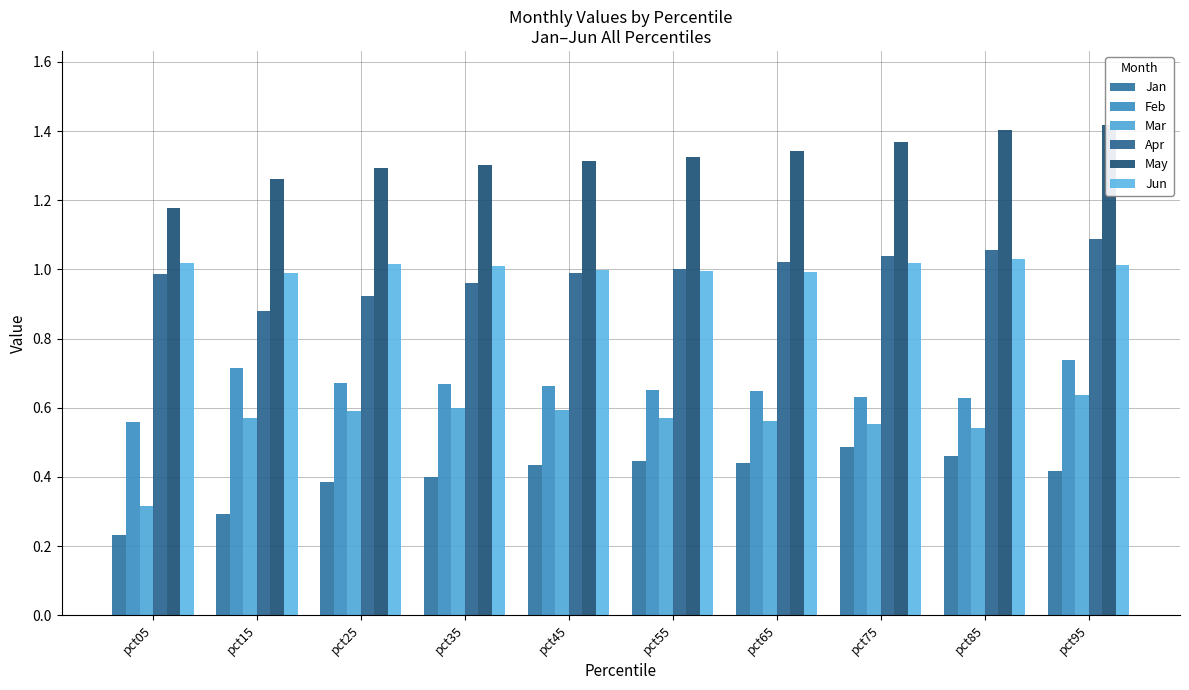

Is the value of Jun at pct25 greater than the value of Mar at pct55?

Yes